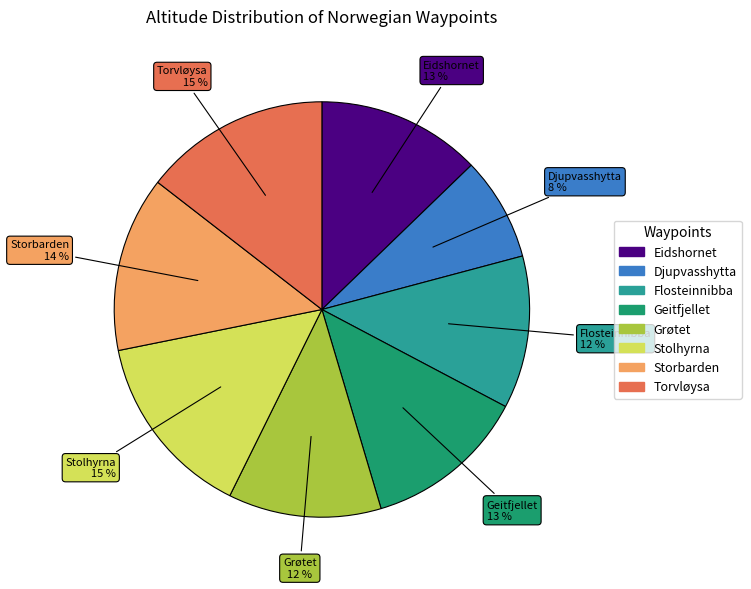

How many slices are in this pie chart?

8